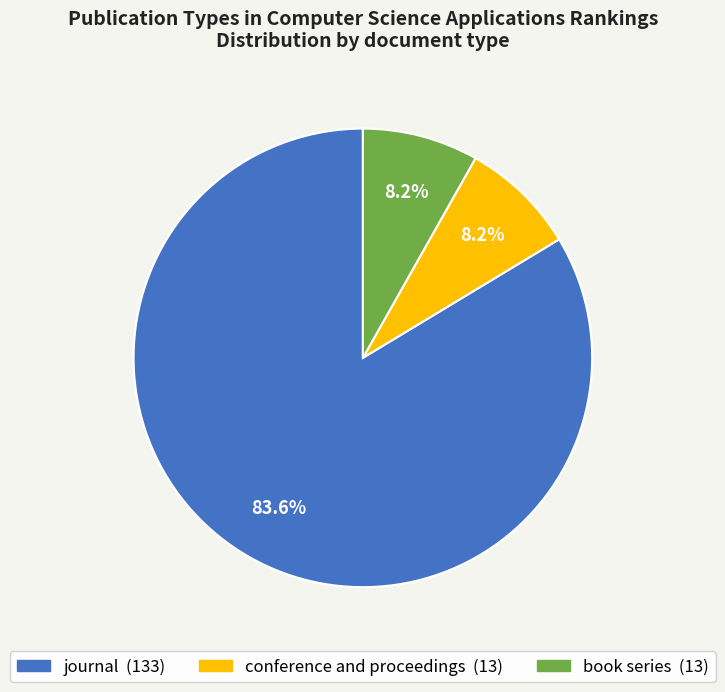

Which category has the biggest portion of the pie?

journal